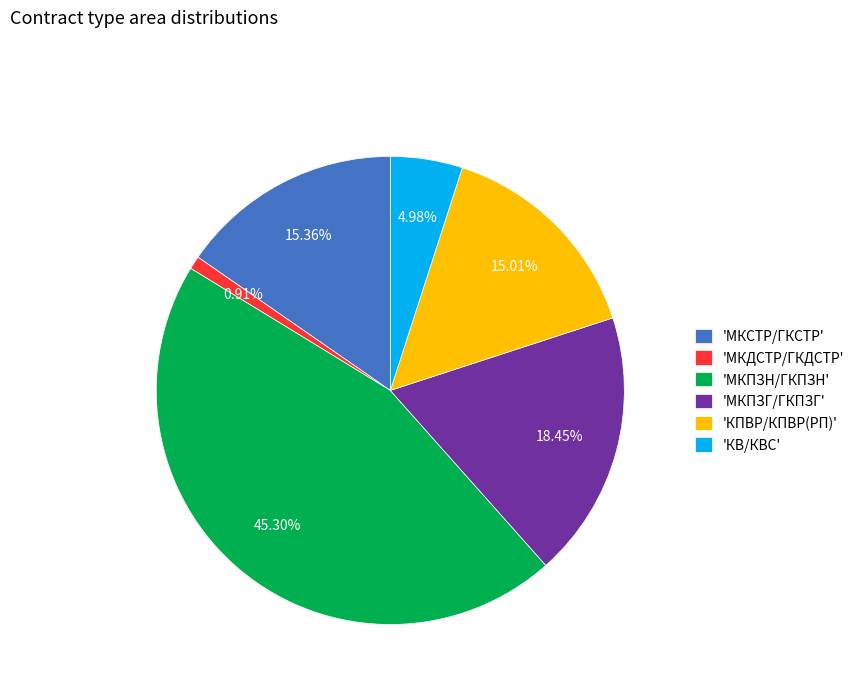

What is the largest slice in the pie chart?

'МКПЗН/ГКПЗН'